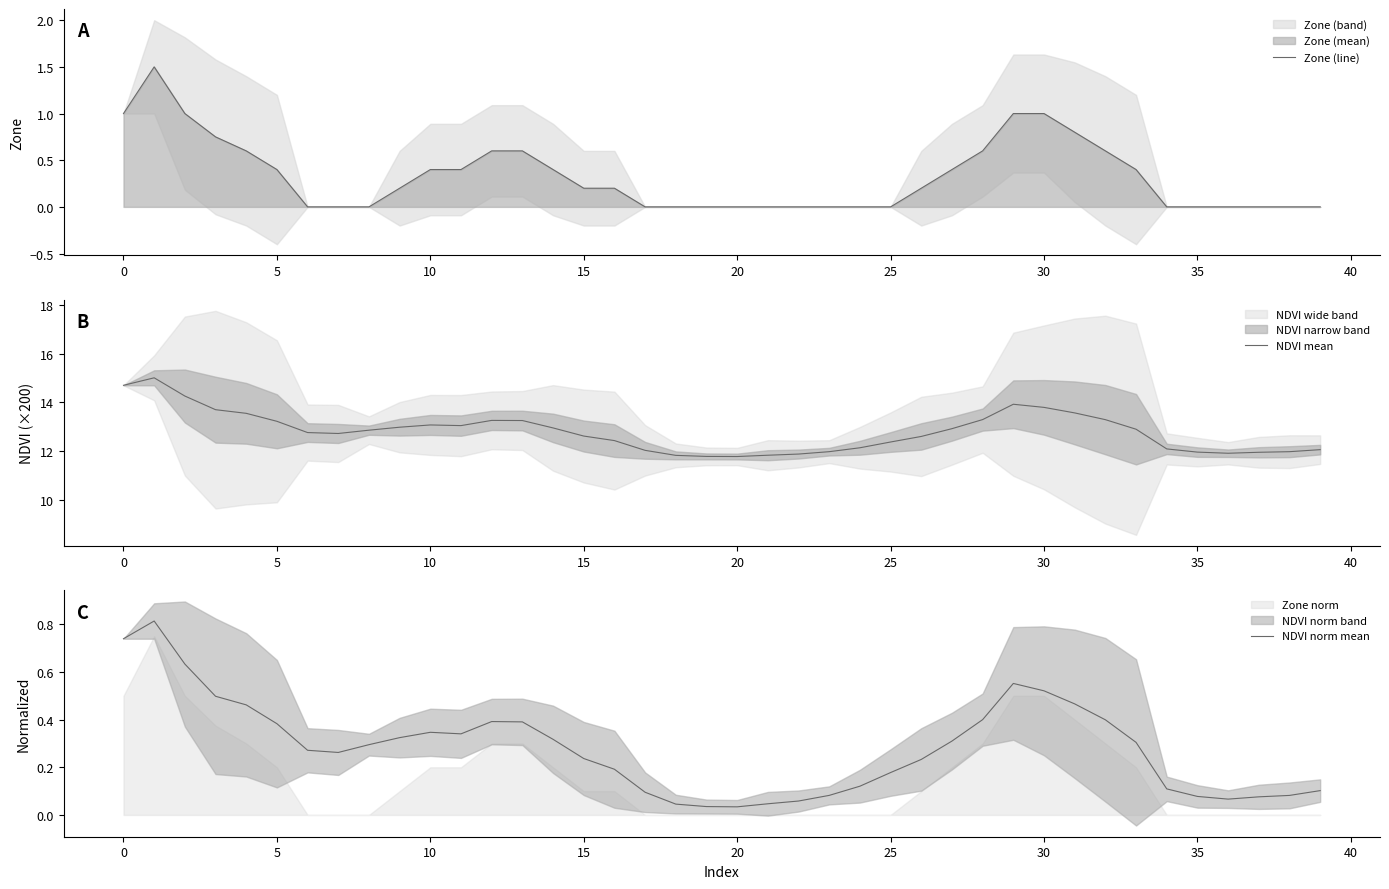

True or false: NDVI mean and Zone (line) cross at least once.

False